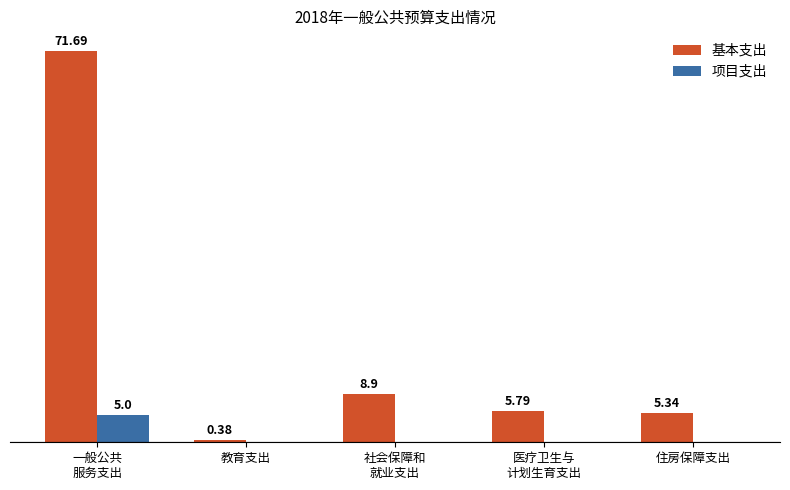

Does the chart contain stacked bars?

No